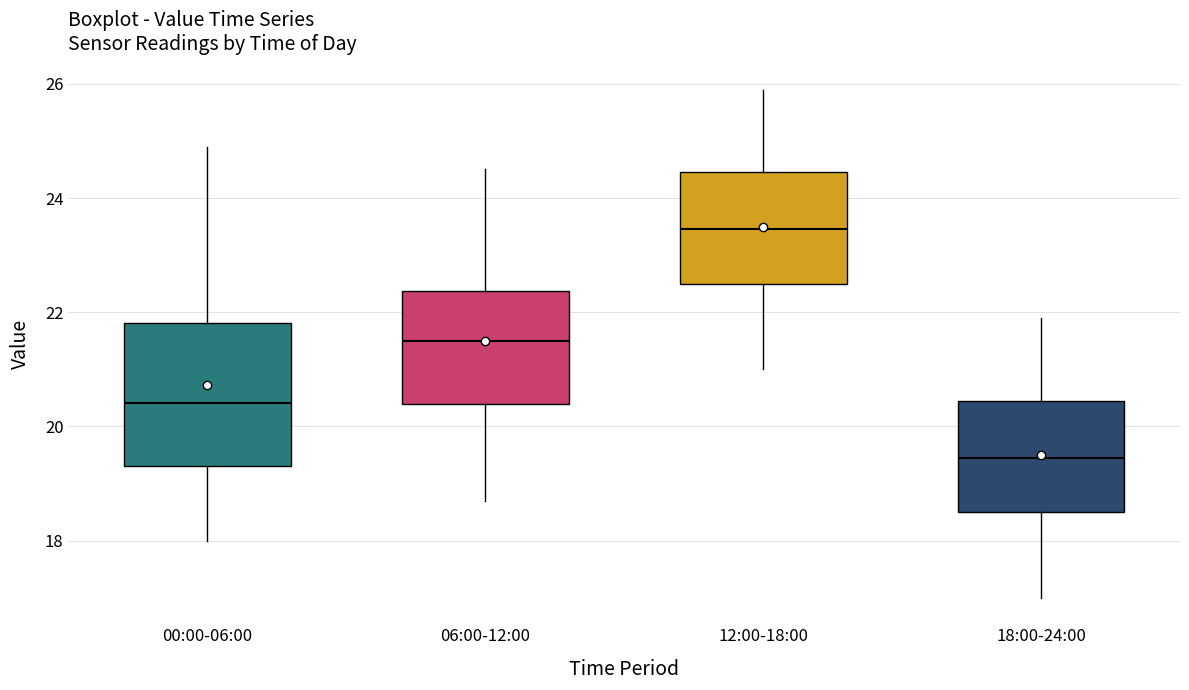

Reading left to right, read every box against the y-axis: the position of its median line, the range the box covers, and the ends of its whiskers. The values are not printed on the chart, so give them approximately, as read against the axis.

00:00-06:00: median 20.4, box 19.4 to 21.8, whiskers 18.0 to 25.0
06:00-12:00: median 21.6, box 20.4 to 22.4, whiskers 18.8 to 24.6
12:00-18:00: median 23.4, box 22.6 to 24.4, whiskers 21.0 to 26.0
18:00-24:00: median 19.4, box 18.6 to 20.4, whiskers 17.0 to 22.0